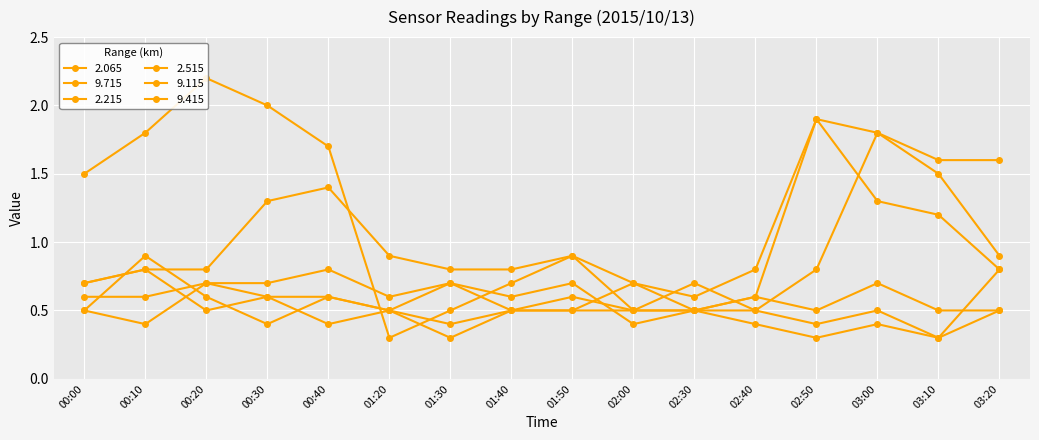

Between 00:30 and 02:30, which is larger?

00:30